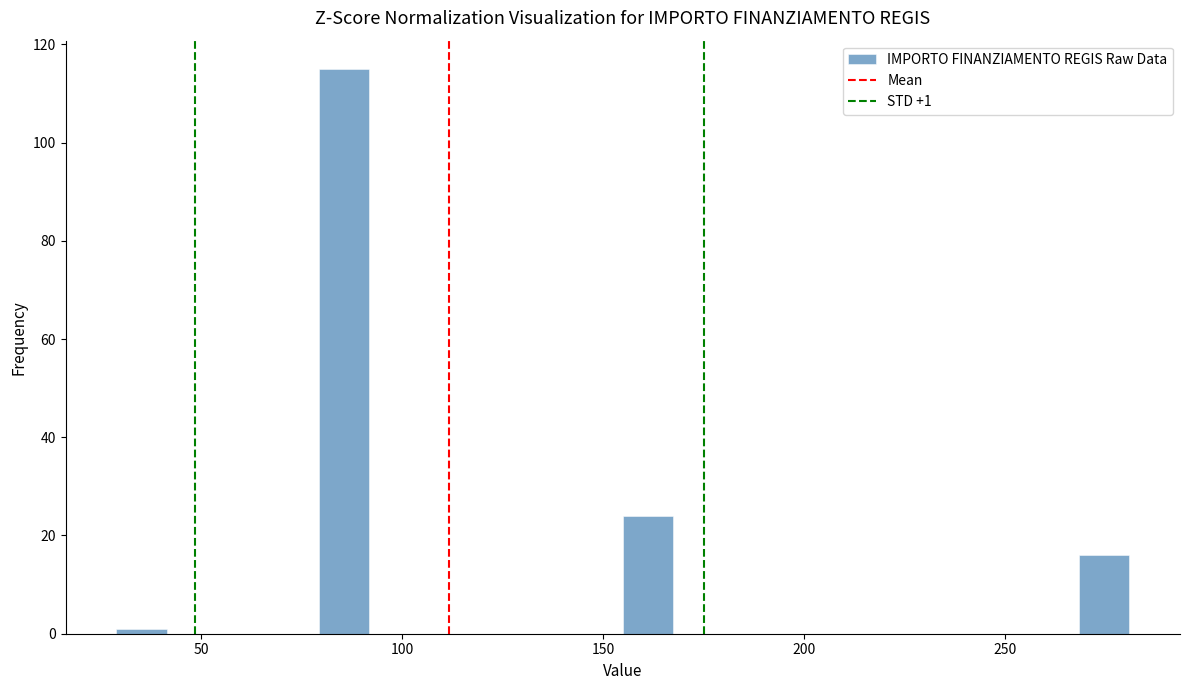

Around what value on the x-axis is the tallest bar? Give the approximate position of its centre, as read against the axis.

85